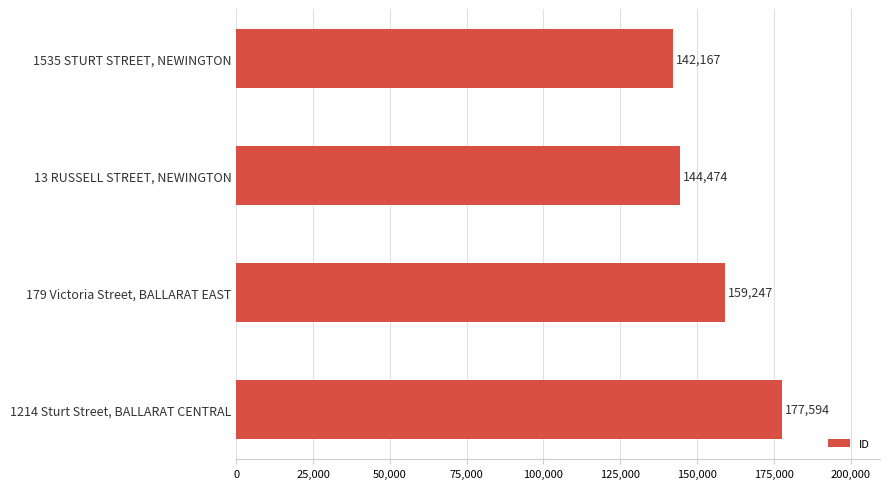

Are the bars grouped side by side (vs. stacked)?

No